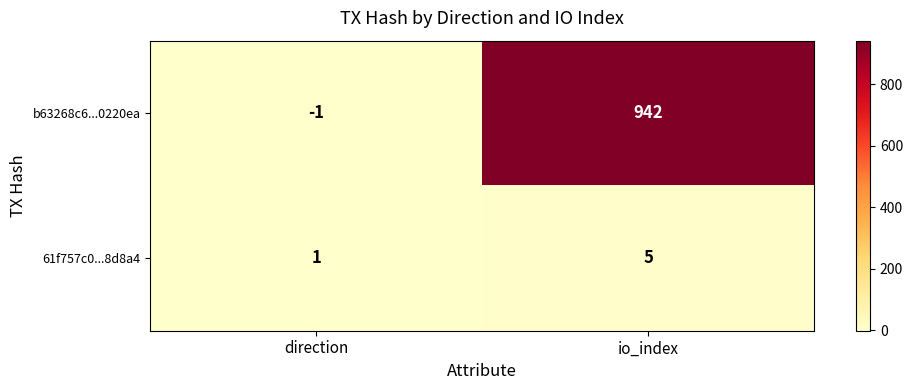

What is the sum of the 61f757c0...8d8a4 values at direction and io_index?

6